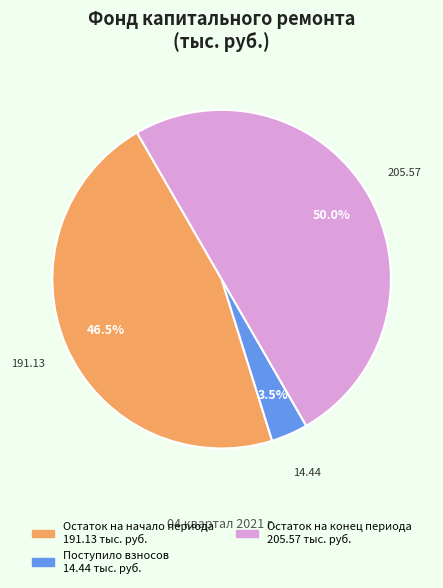

Which slice is the largest?

Остаток на конец периода